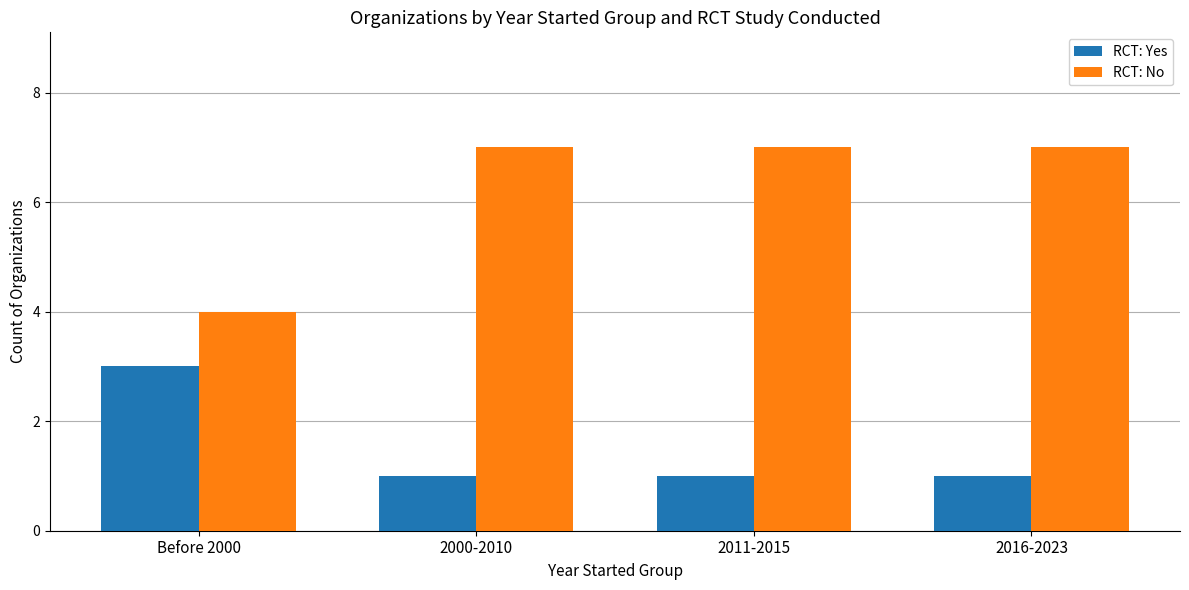

Read the RCT: Yes value at 2016-2023.

1